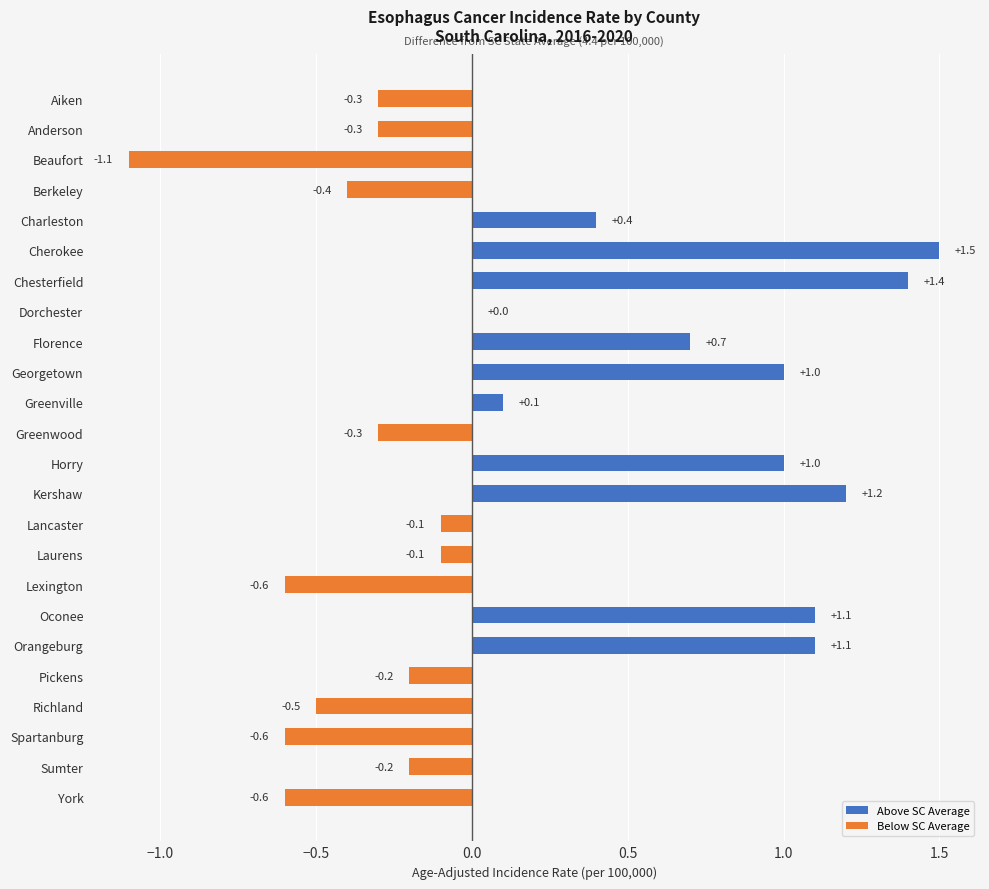

Rank the series by their maximum value, from lowest to highest.

Below SC Average, Above SC Average